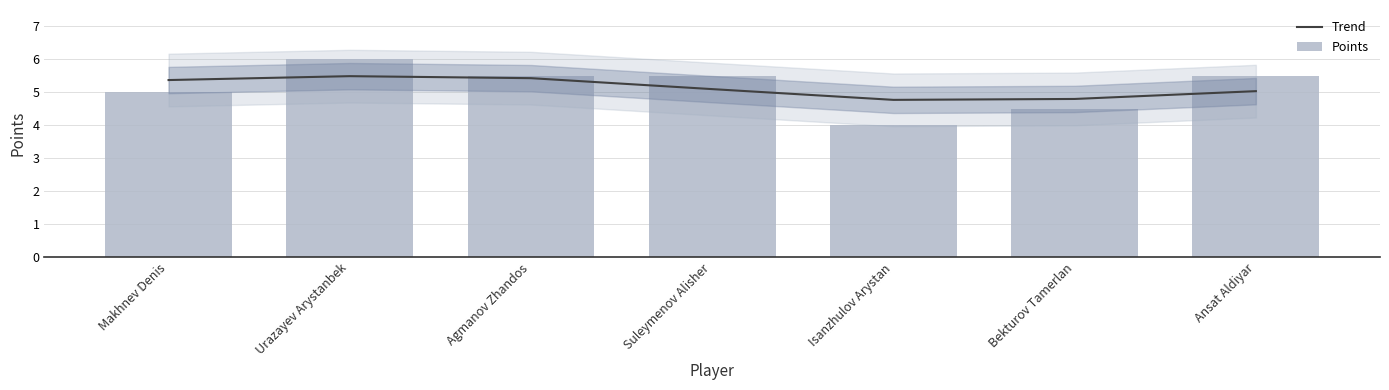

What is the sum of the Points values at Agmanov Zhandos and Ansat Aldiyar?

11.0